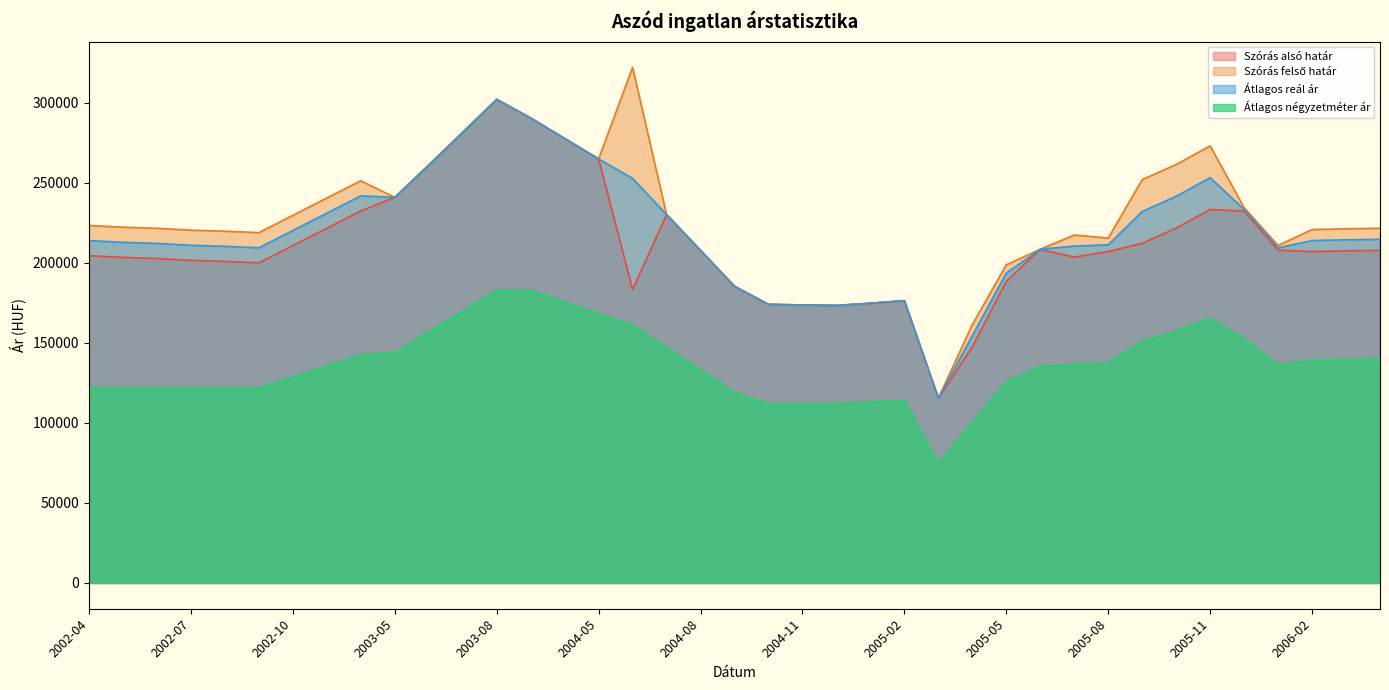

What is the maximum value shown in the chart?

322011